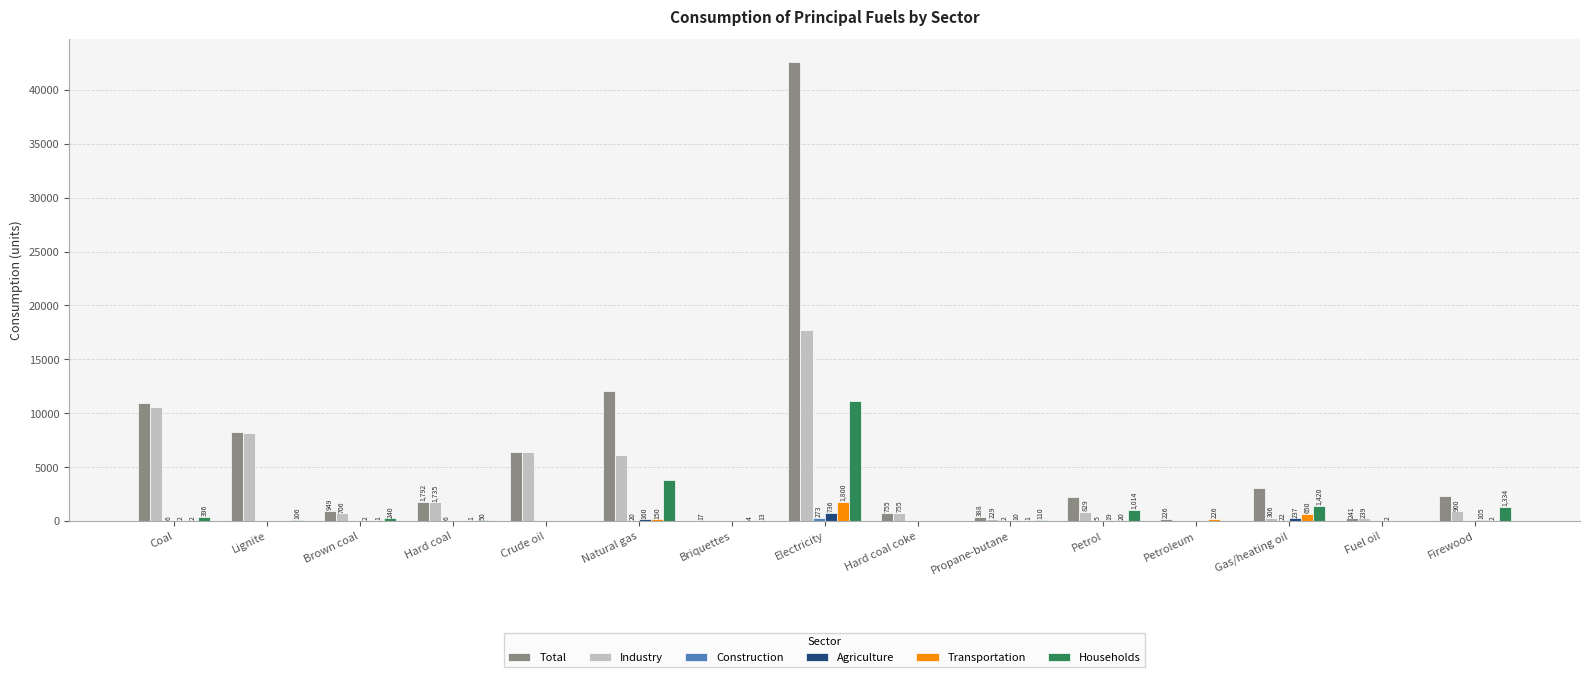

Which label corresponds to the largest value in the chart?

Electricity